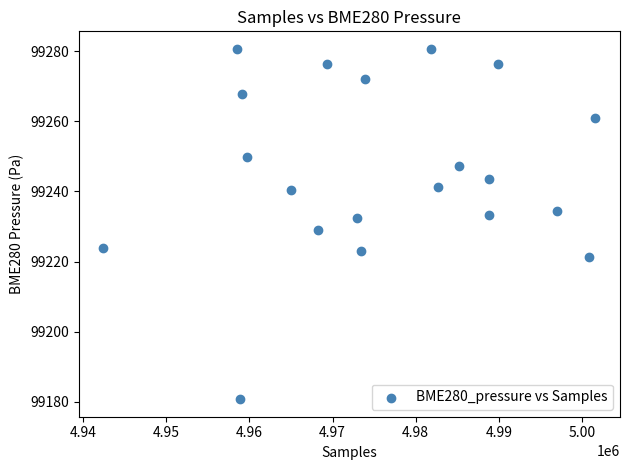

What is the range of Y values (max minus min)?

99.9